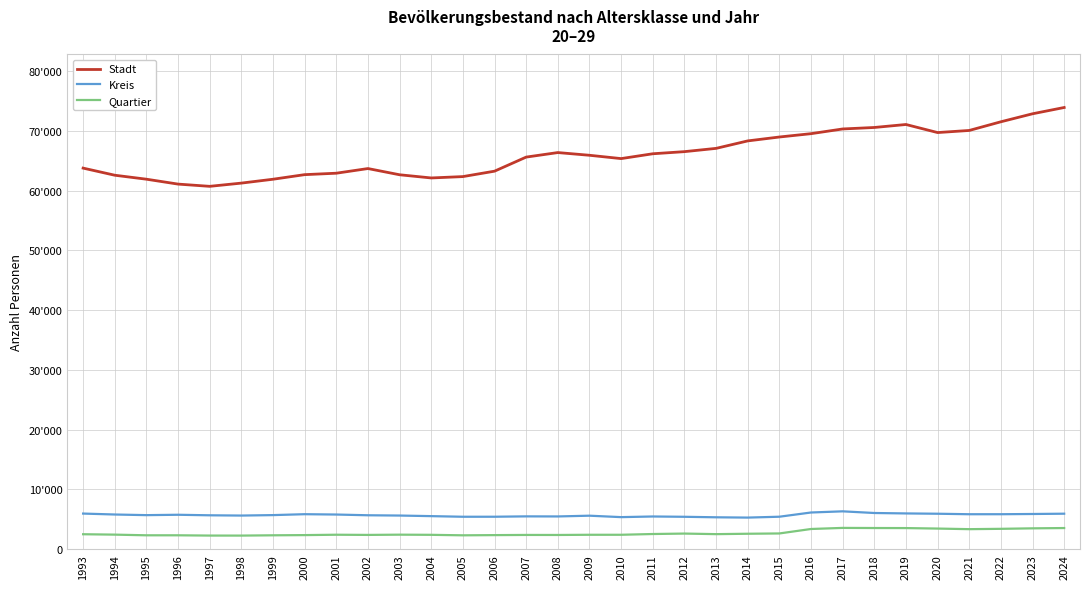

True or false: Kreis has more than 0 points higher than both neighbors.

True